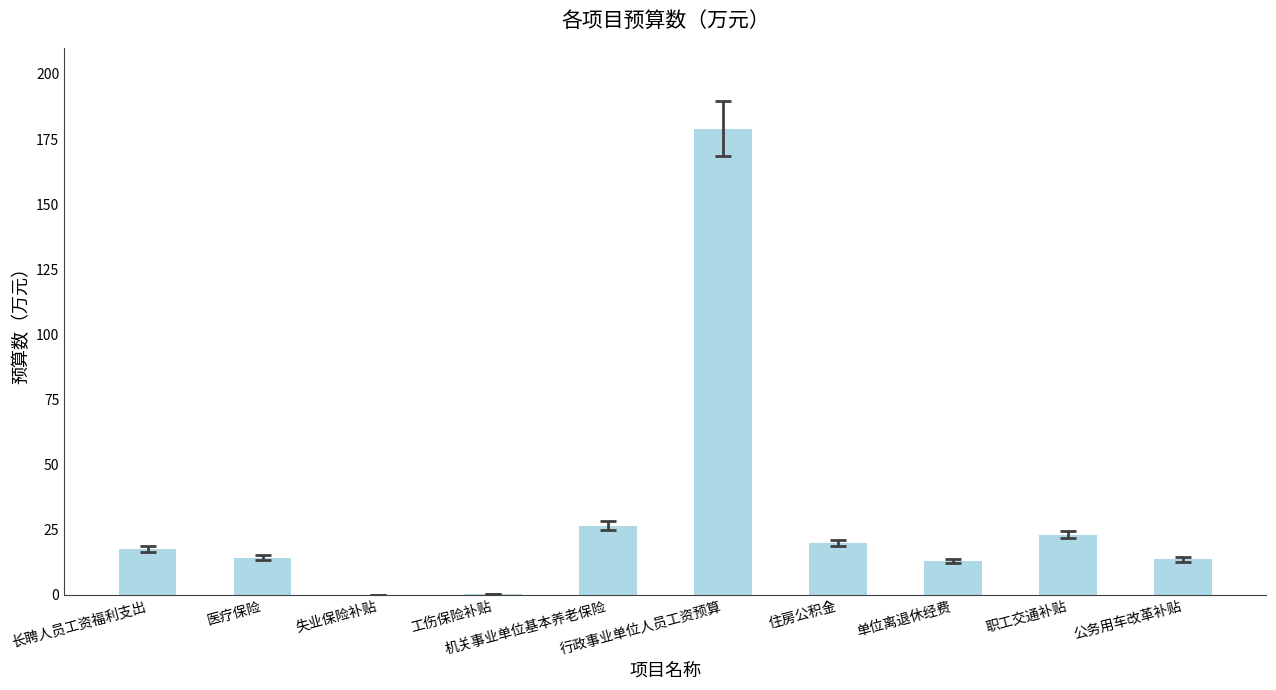

Where does the data first go above 17?

长聘人员工资福利支出